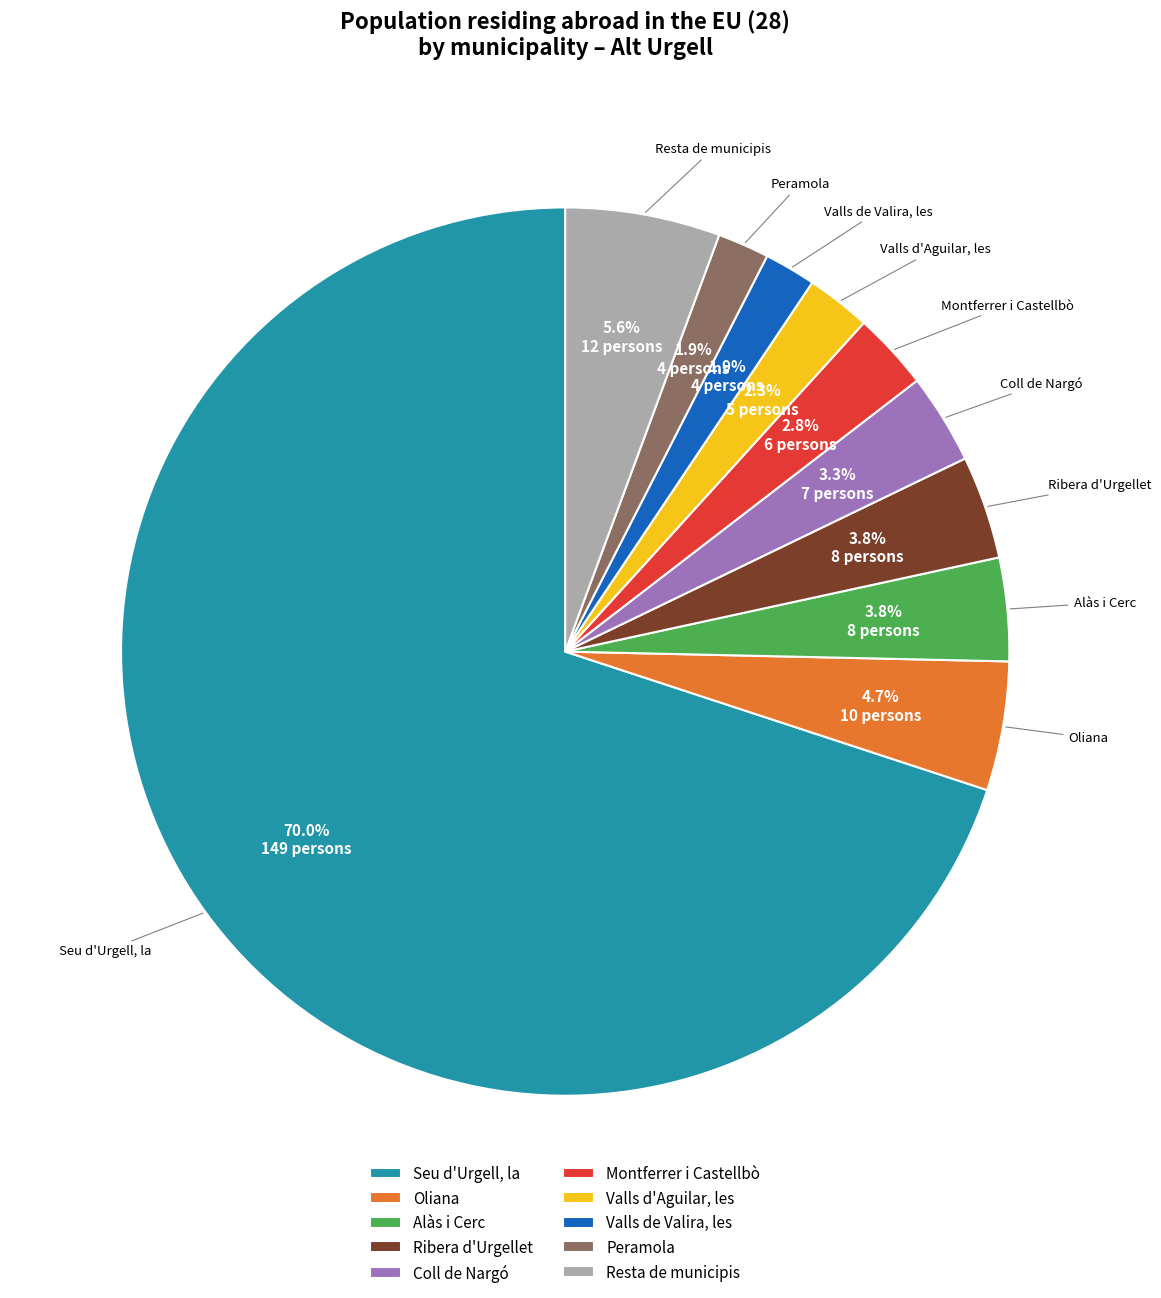

To the nearest percent, what is the average slice percentage?

10%